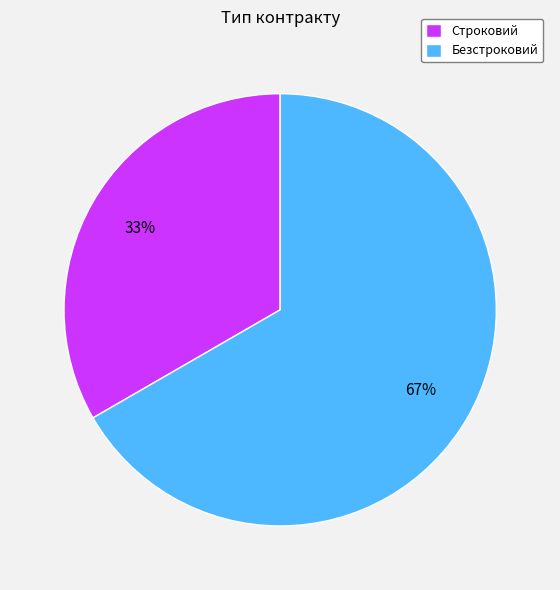

Is there any slice that represents more than half of the pie?

Yes